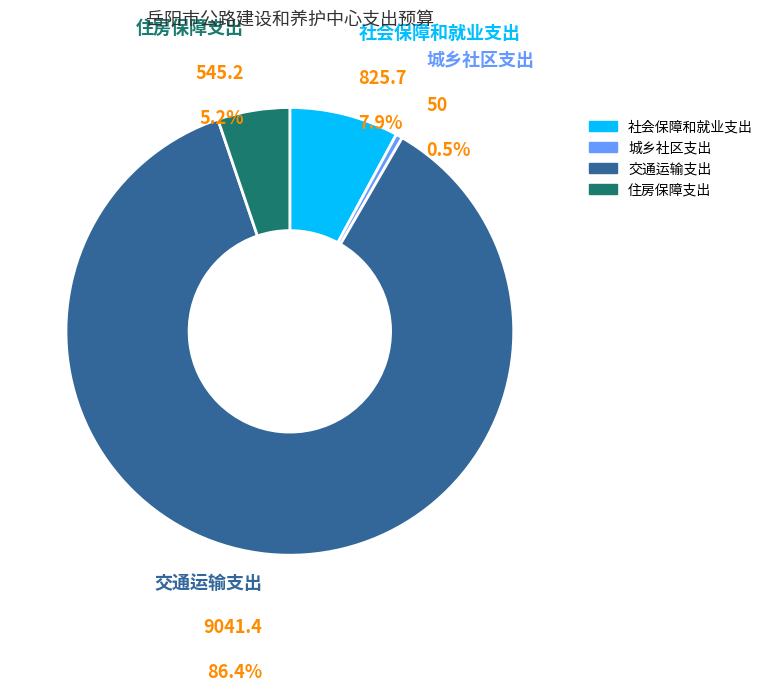

Which category has the biggest portion of the pie?

交通运输支出